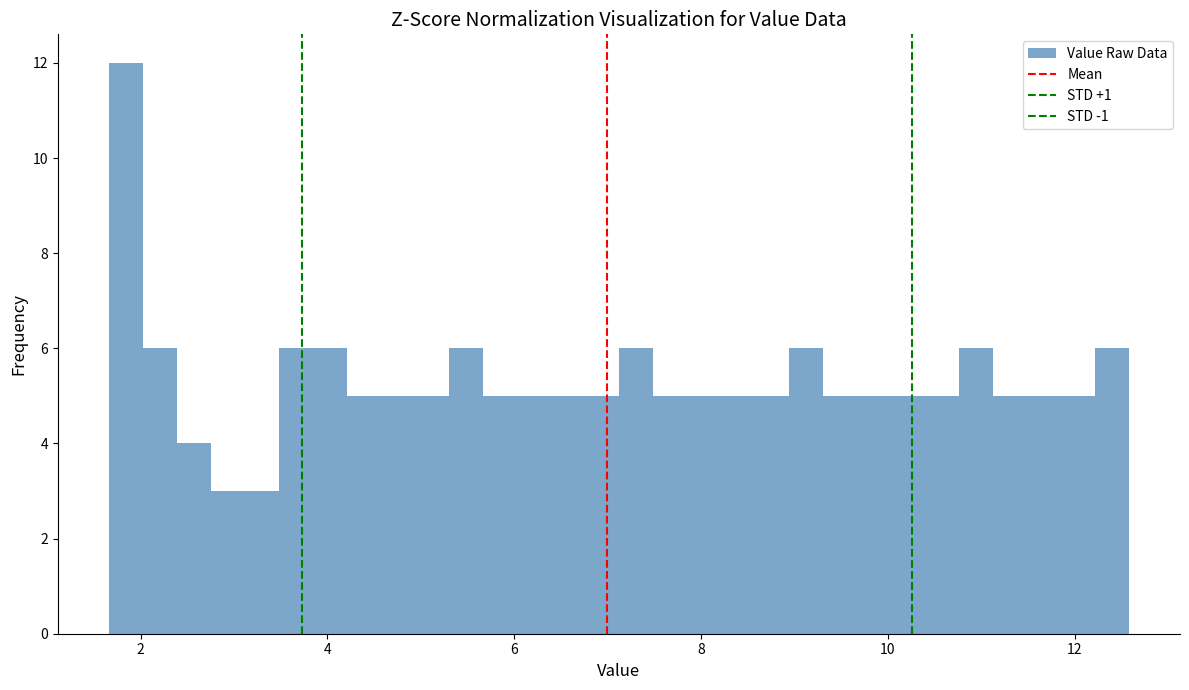

Around what value on the x-axis is the tallest bar? Give the approximate position of its centre, as read against the axis.

1.8